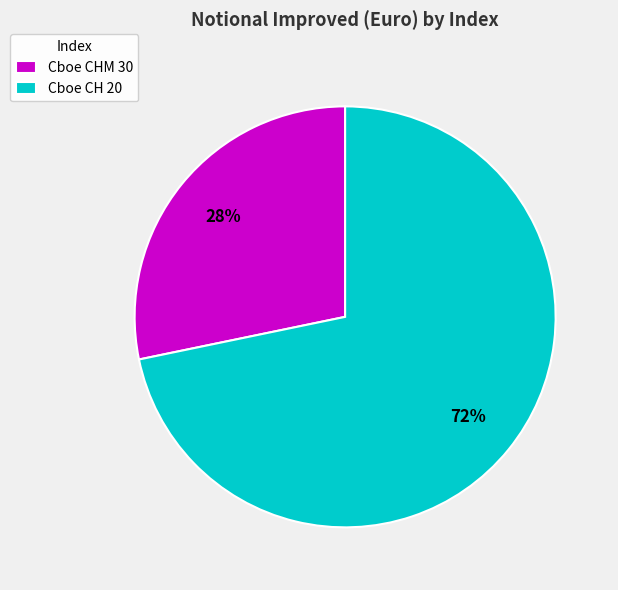

To the nearest percent, what percentage of the pie is Cboe CH 20?

72%